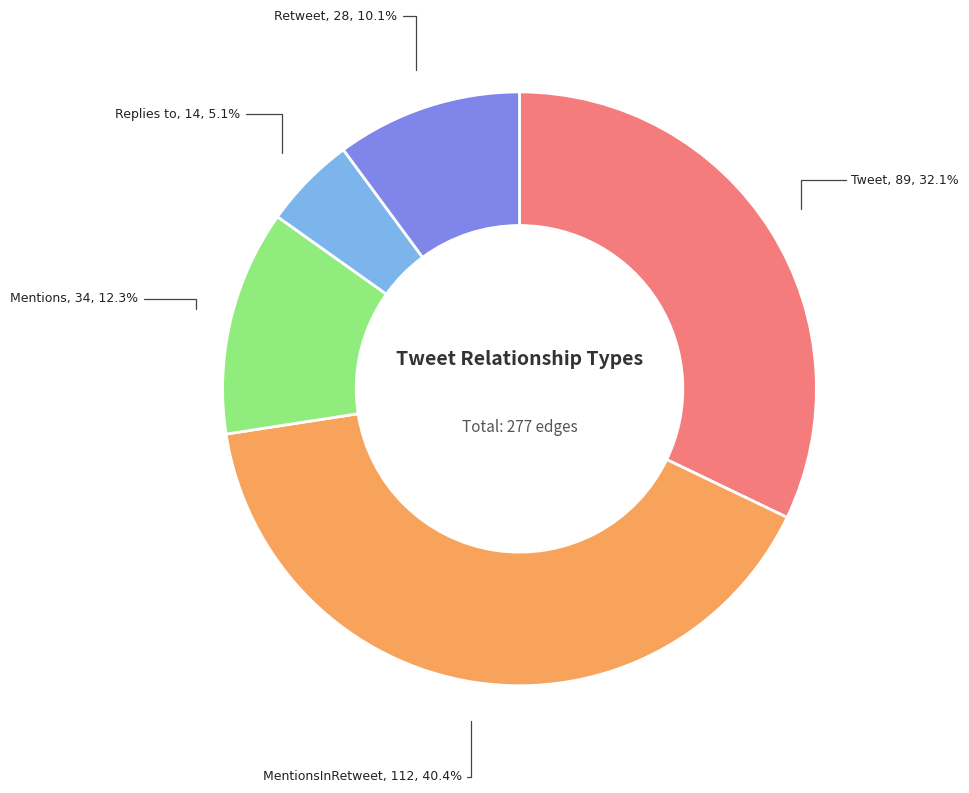

To the nearest percent, what portion does MentionsInRetweet represent?

40%